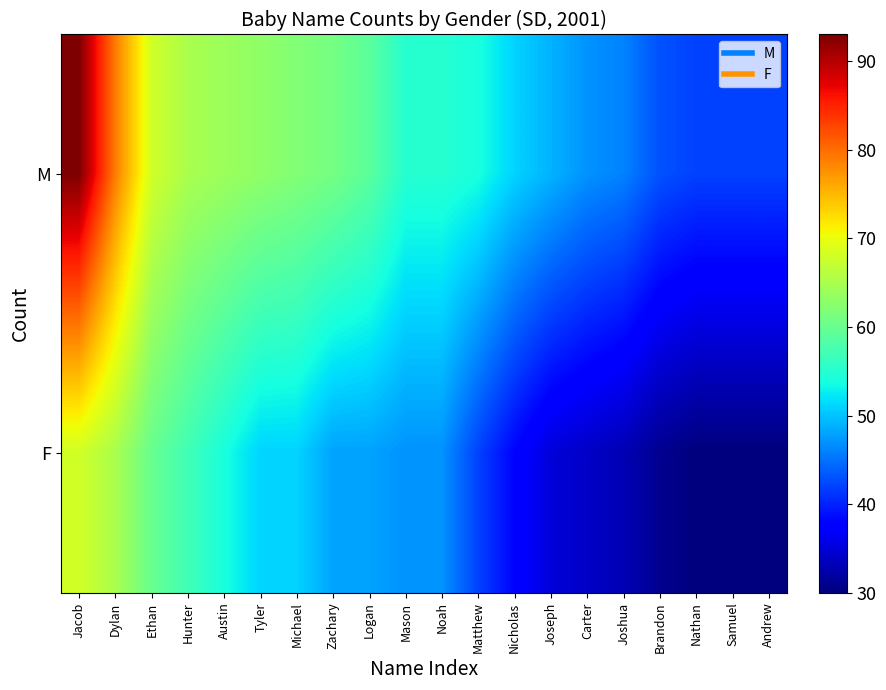

Which series has the largest range (max minus min)?

M